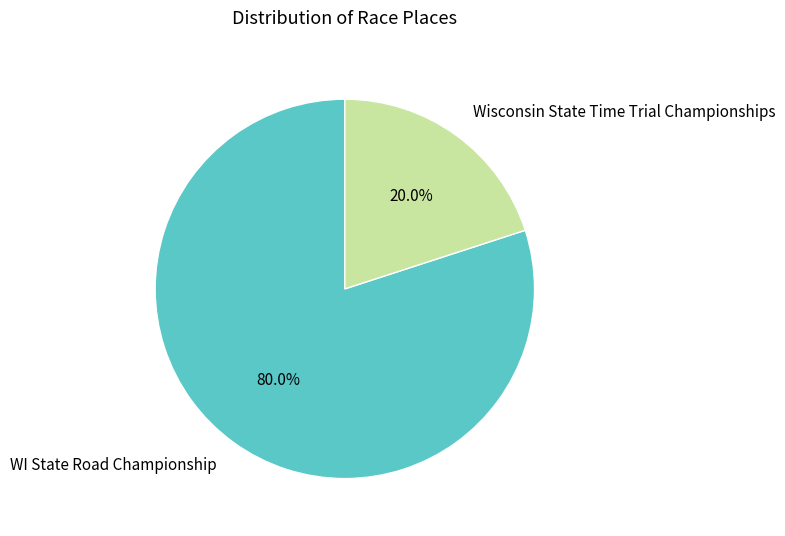

To the nearest percent, what is the difference between the largest and smallest slice percentages?

60%